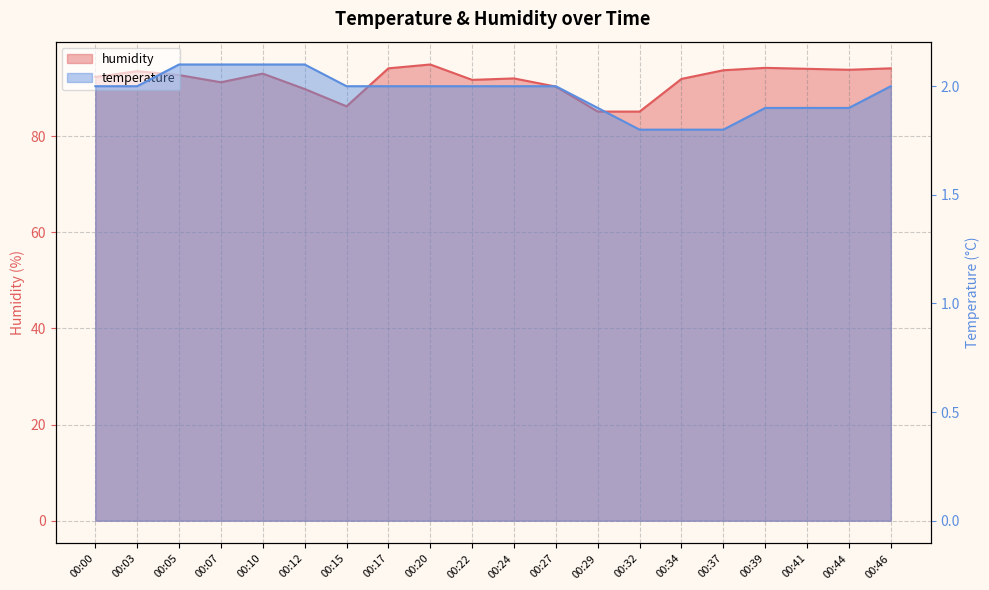

Which series has the widest spread of values?

humidity